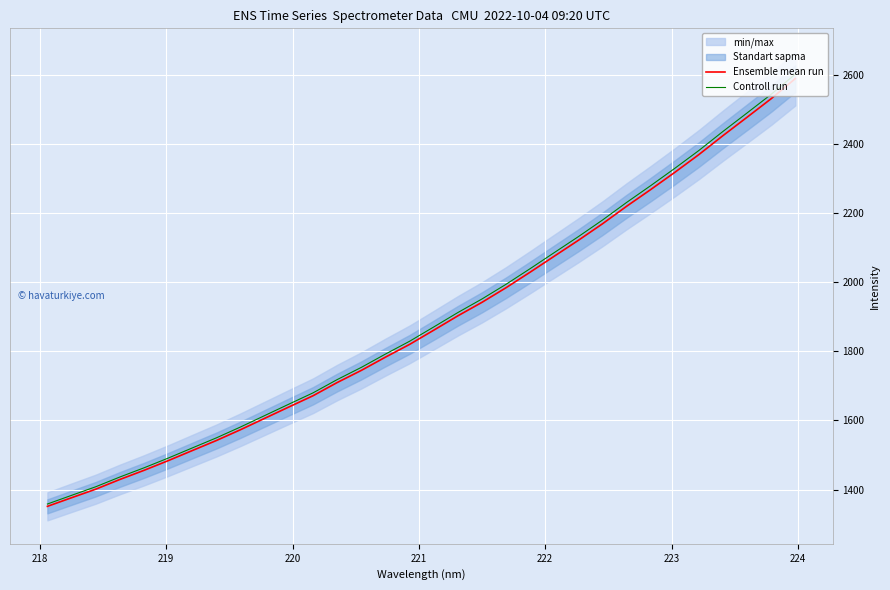

True or false: Controll run has more than 2 interior local peaks.

False